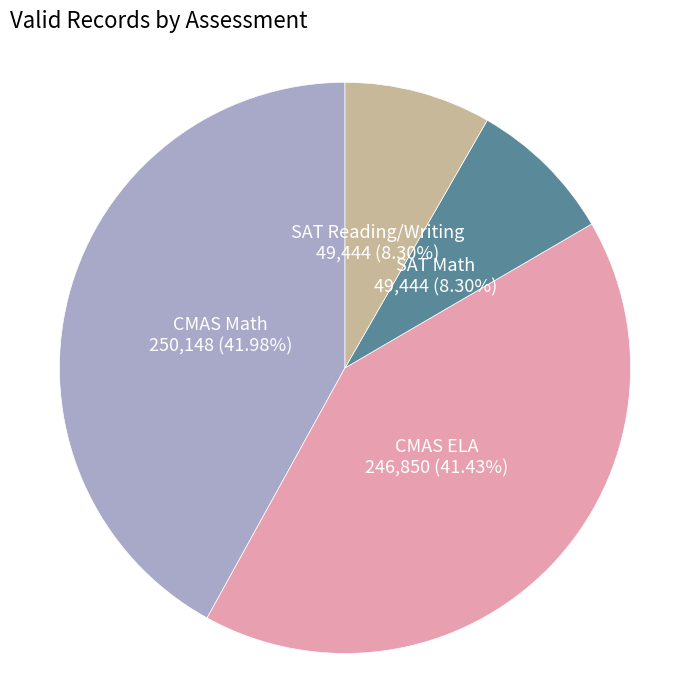

Does any single category account for the majority?

No